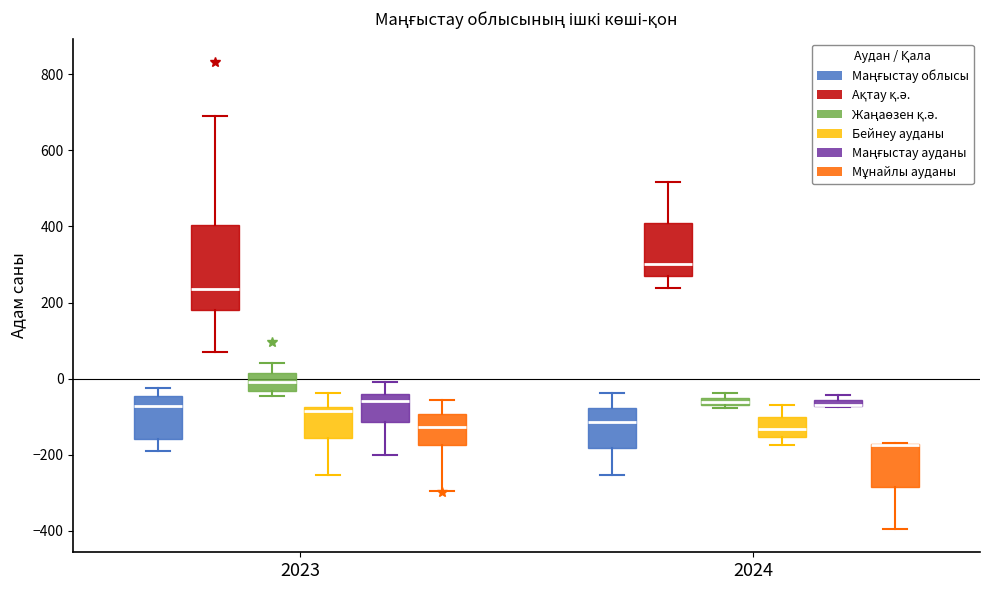

Which box is the tallest, from its lower edge to its upper edge?

2023 (Ақтау қ.ә.)